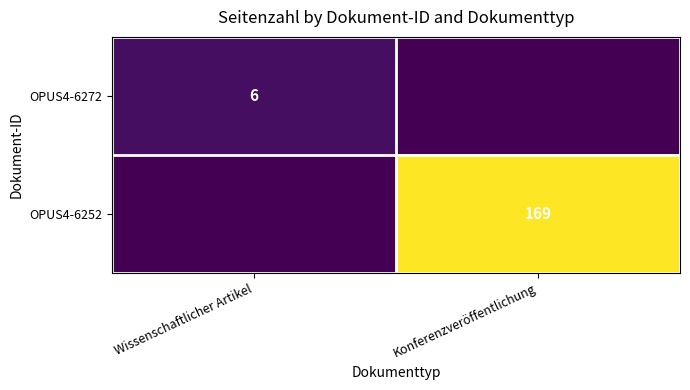

How many categories are shown in the chart?

2